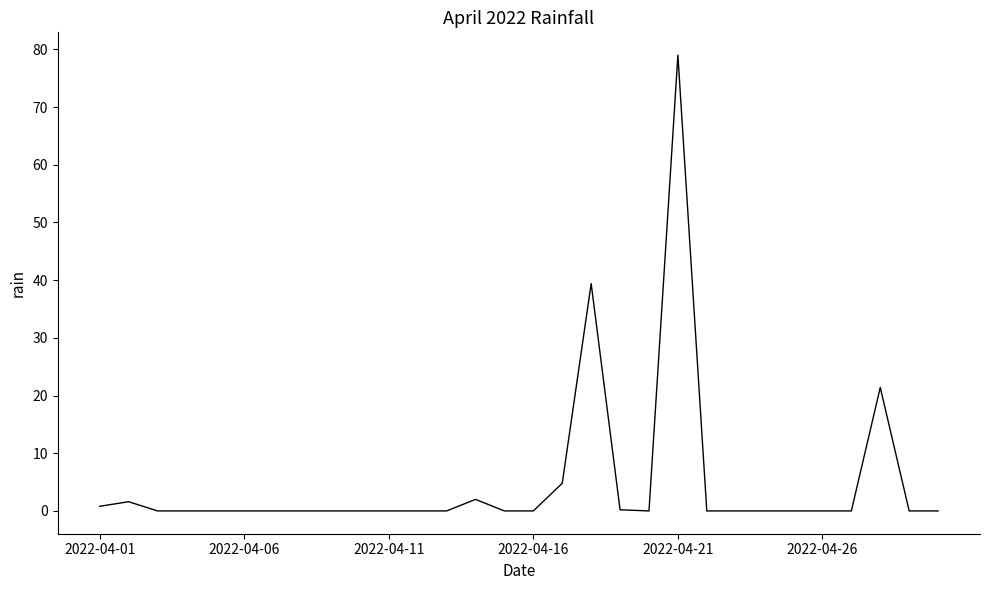

What is the maximum value shown in the chart?

79.0